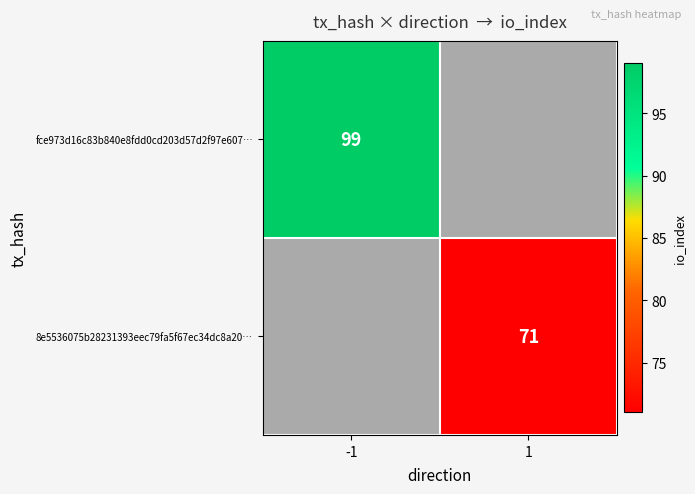

Is it true that fce973d16c83b840e8fdd0cd203d57d2f97e607… equals 130 at -1?

False